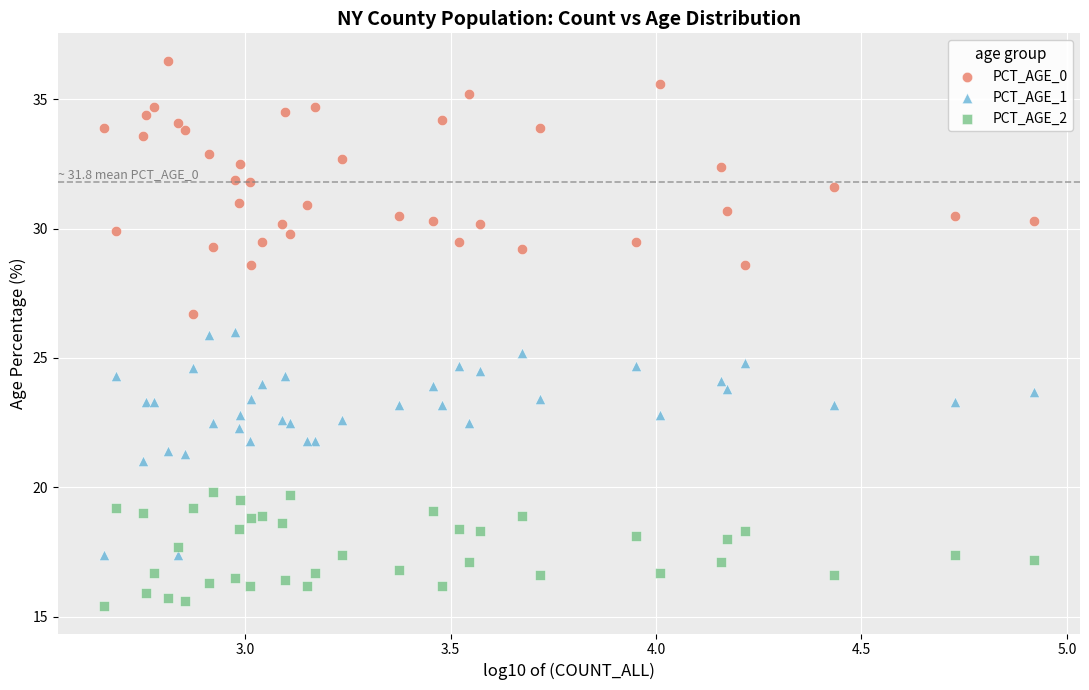

Which series has the largest Y range (max minus min)?

PCT_AGE_0